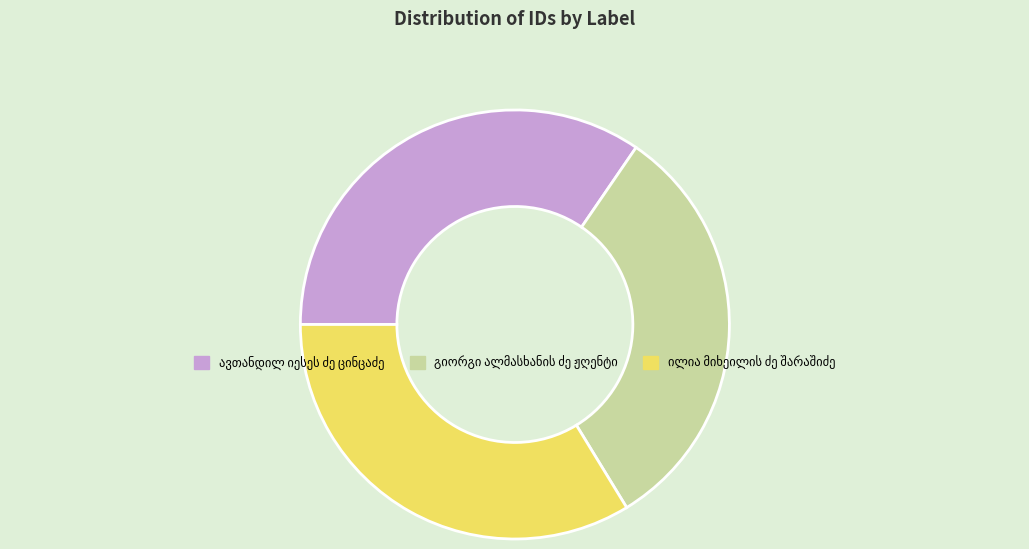

Is there a majority slice in this chart?

No